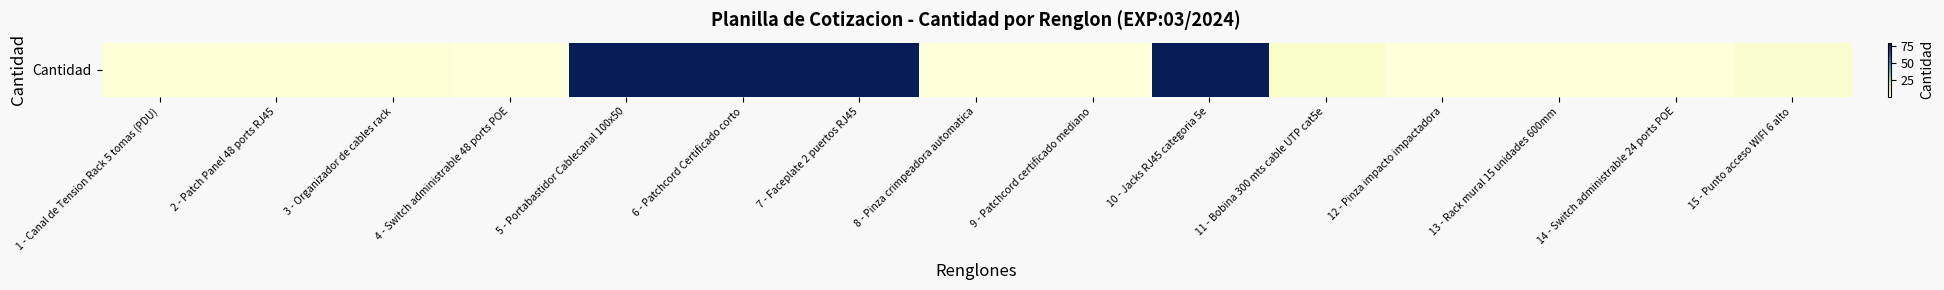

List the labels in order of value, smallest first.

4 - Switch administrable 48 ports POE, 8 - Pinza crimpeadora automatica, 9 - Patchcord certificado mediano, 12 - Pinza impacto impactadora, 13 - Rack mural 15 unidades 600mm, 14 - Switch administrable 24 ports POE, 1 - Canal de Tension Rack 5 tomas (PDU), 2 - Patch Panel 48 ports RJ45, 3 - Organizador de cables rack, 15 - Punto acceso WIFI 6 alto, 11 - Bobina 300 mts cable UTP cat5e, 5 - Portabastidor Cablecanal 100x50, 6 - Patchcord Certificado corto, 7 - Faceplate 2 puertos RJ45, 10 - Jacks RJ45 categoria 5e